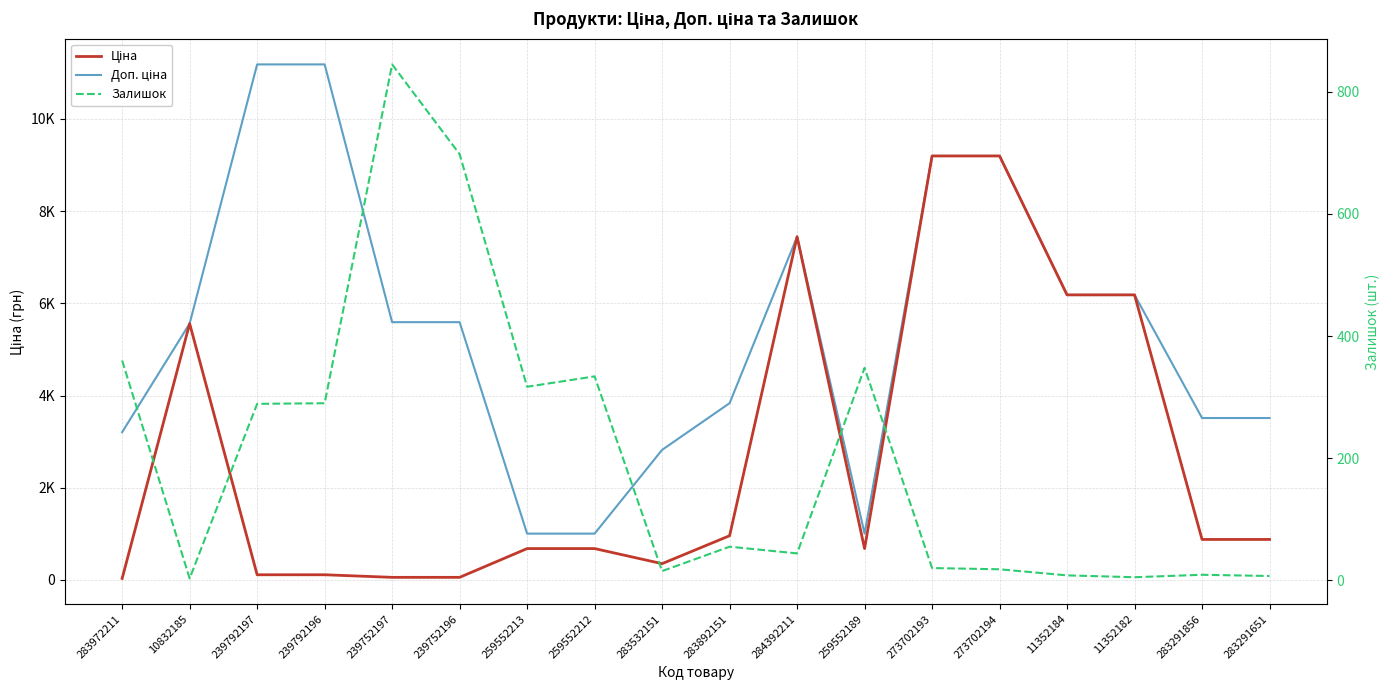

Is it true that Залишок equals 7.7 at 11352182?

False